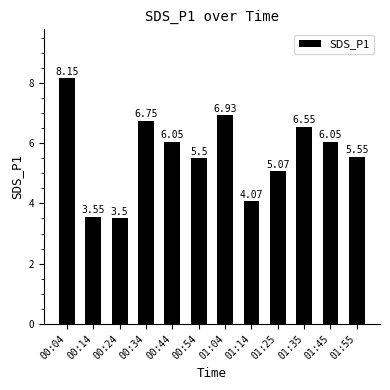

What is the value of the 6th bar from the left?

5.5